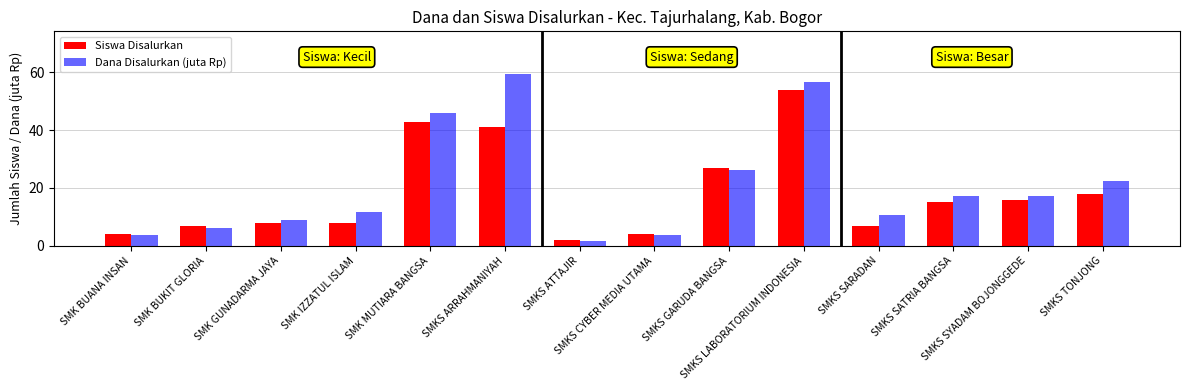

What position from the right is SMKS CYBER MEDIA UTAMA?

7